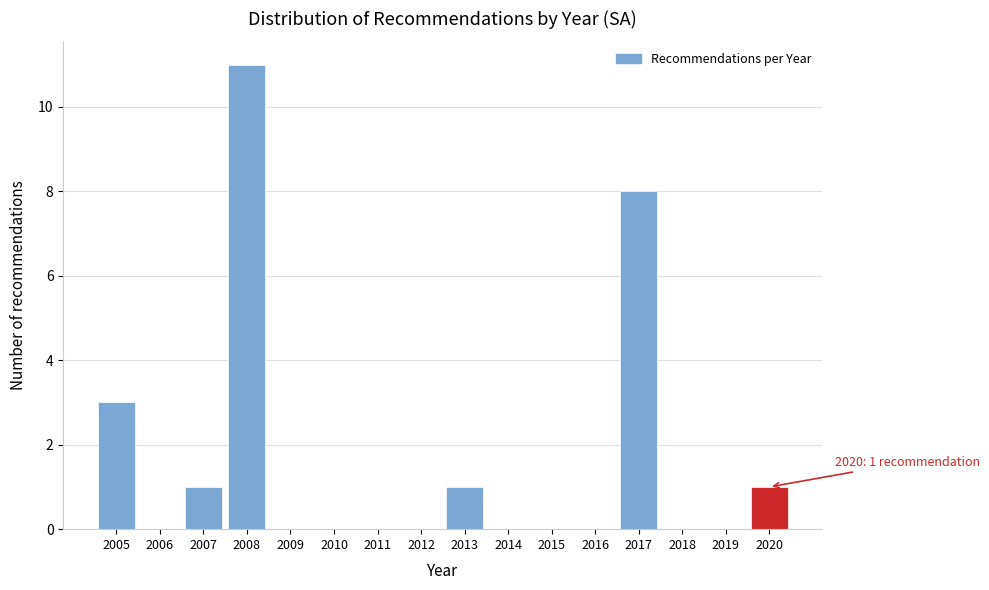

Reading right to left, what are all the values shown in this chart?

2020=1	2019=0	2018=0	2017=8	2016=0	2015=0	2014=0	2013=1	2012=0	2011=0	2010=0	2009=0	2008=11	2007=1	2006=0	2005=3